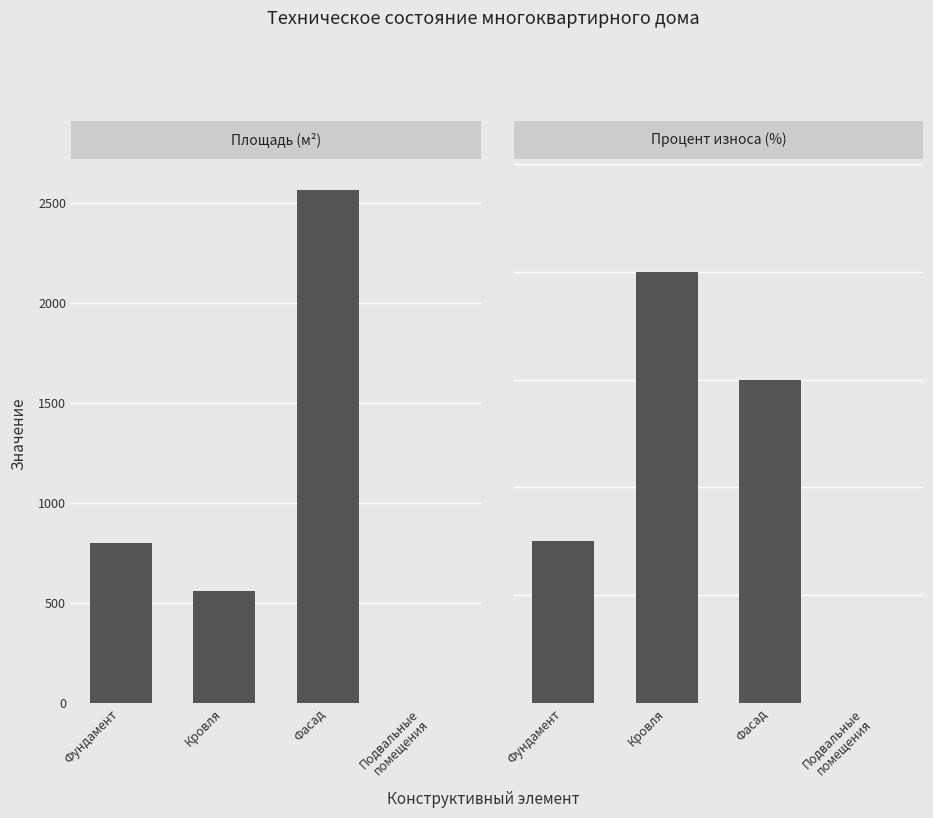

Rank the series by their maximum value, from lowest to highest.

Процент износа (%), Площадь (м2)